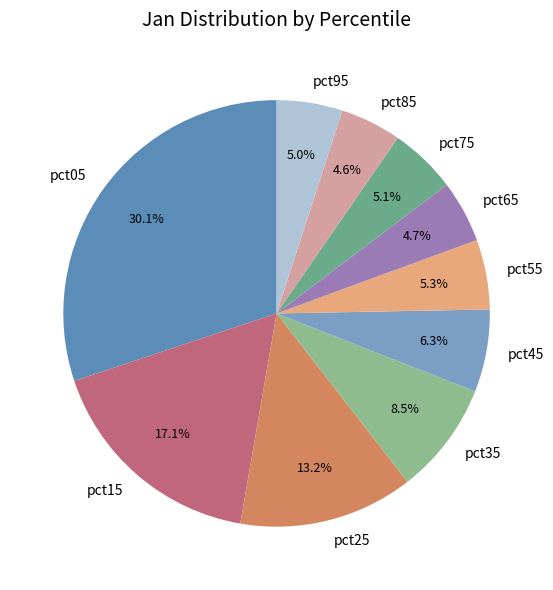

What percentage is the pct25 slice, to the nearest percent?

13%